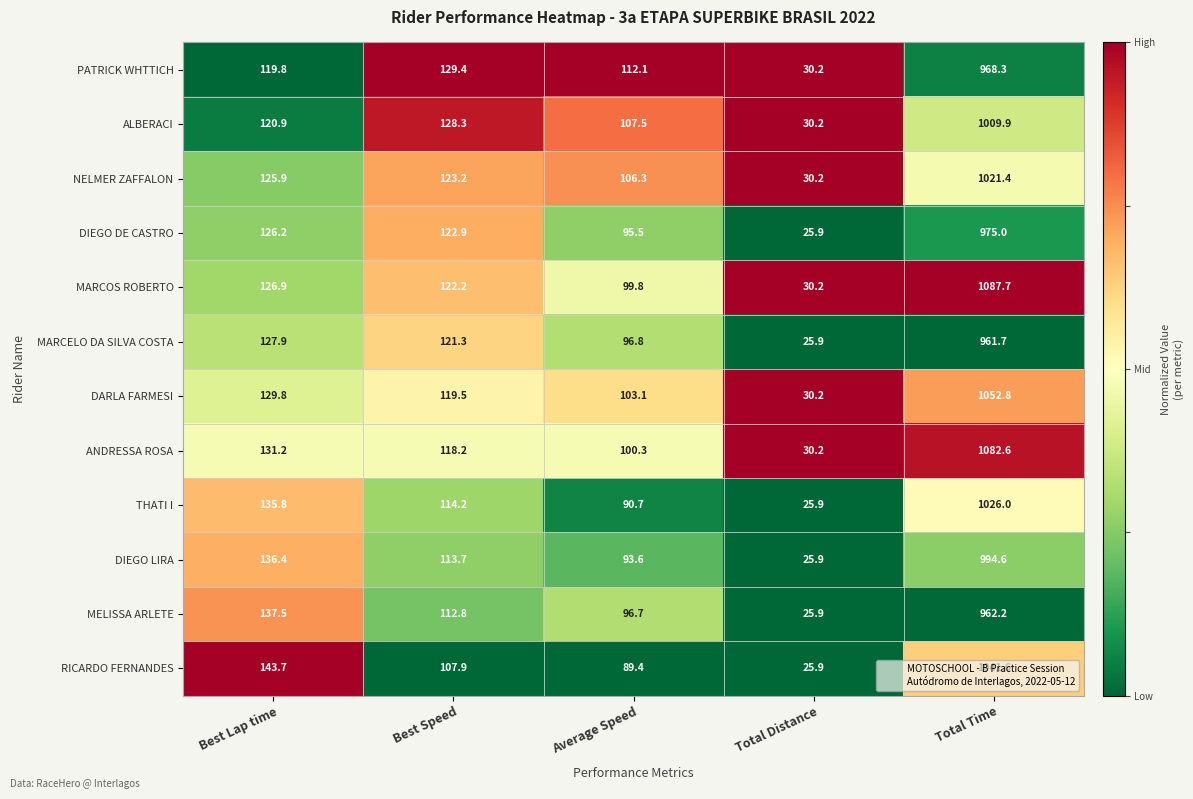

Which category has the lowest value across all series?

Total Distance